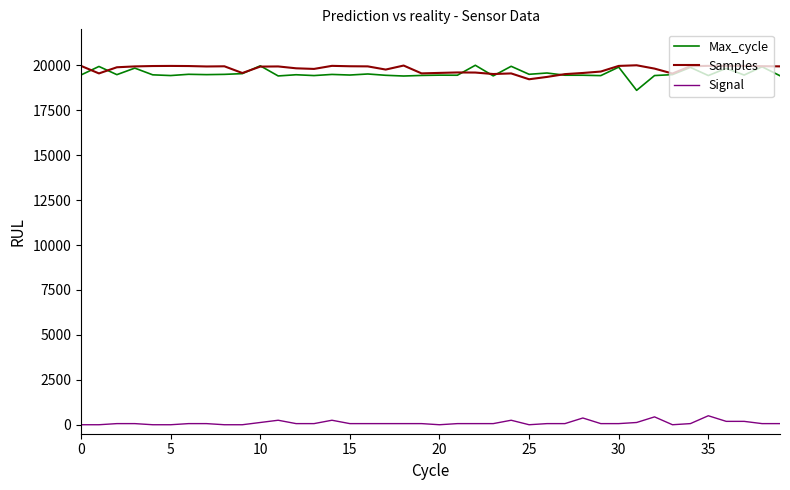

What is the greatest value displayed?

20000.0